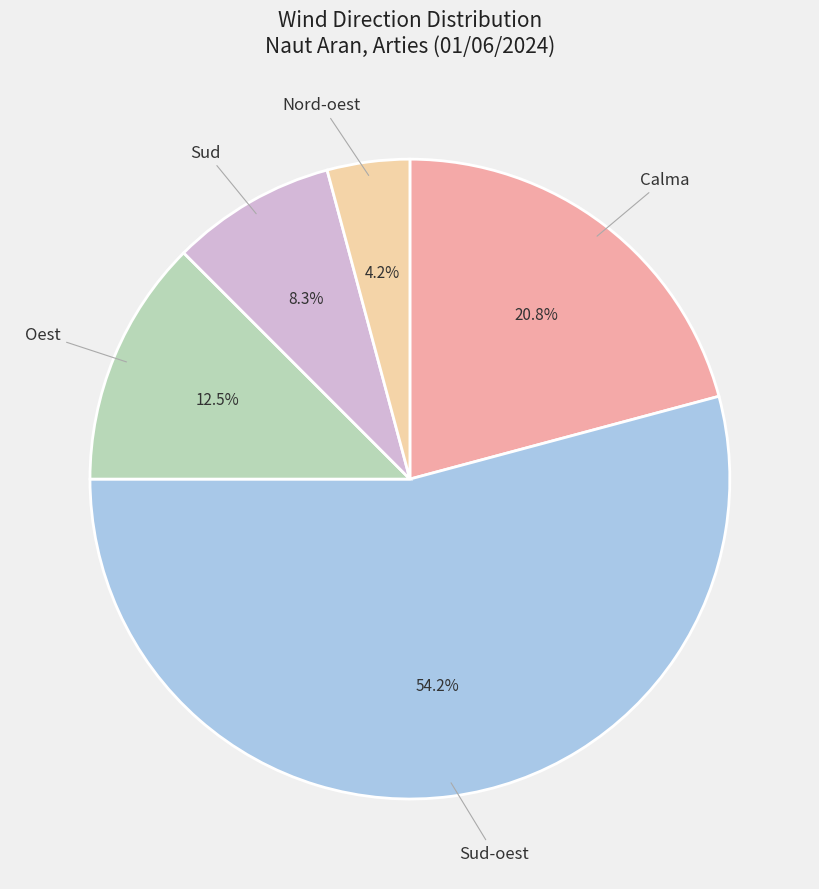

Is there a majority slice in this chart?

Yes